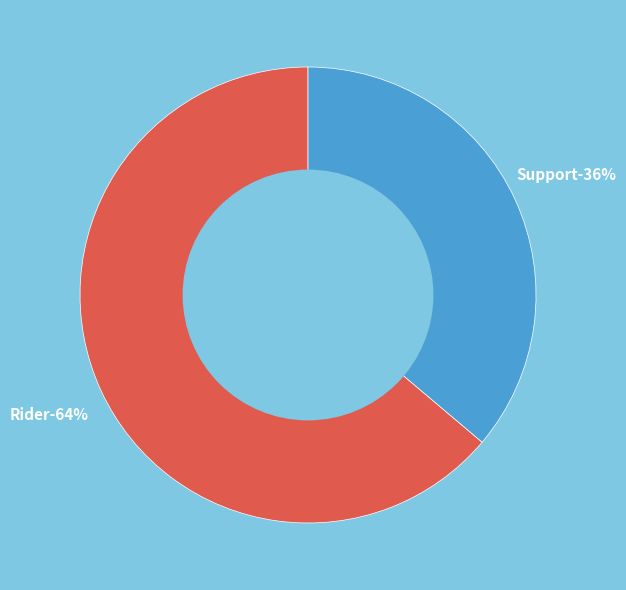

What percentage is the Support slice, to the nearest percent?

36%